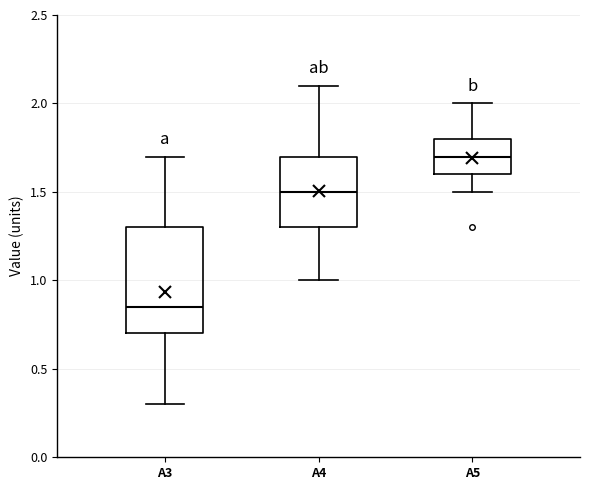

Where does the median line of the box for A5 sit on the y-axis? The values are not printed on the chart, so give them approximately, as read against the axis.

1.70